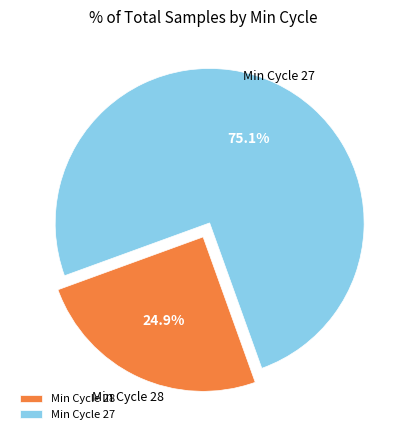

Combined, do Min Cycle 27 and Min Cycle 28 account for over 50%?

Yes